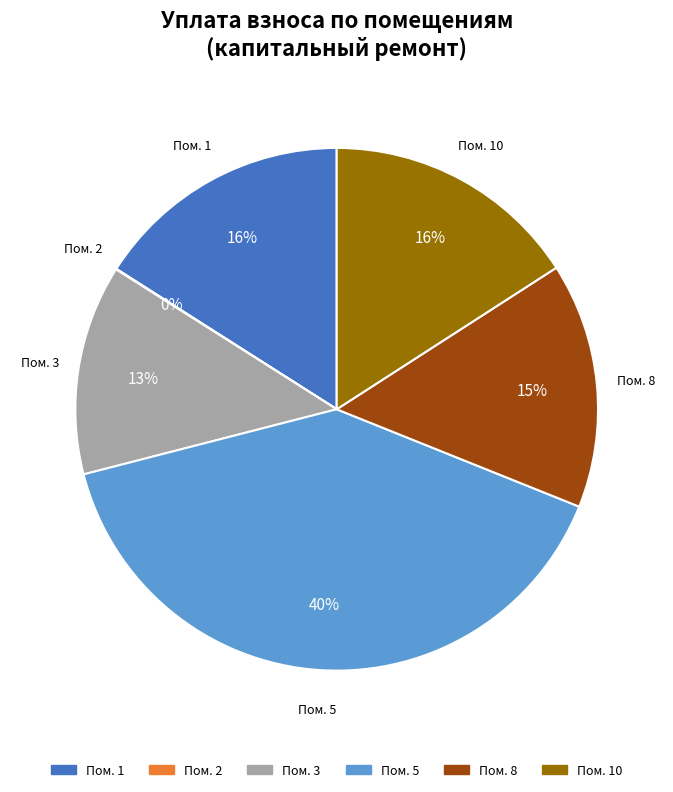

Is there any slice that represents more than half of the pie?

No